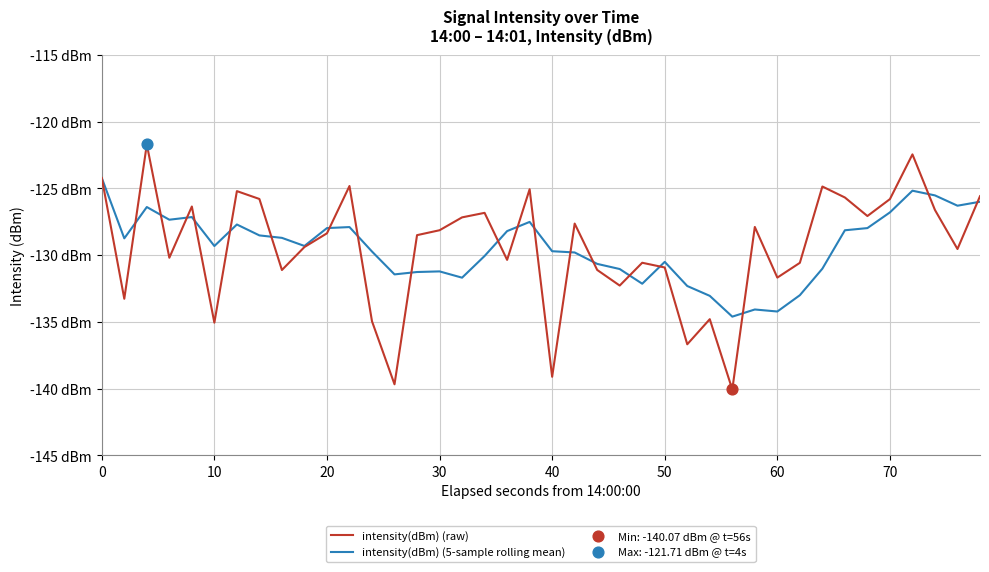

Is this an area chart (filled region under the line)?

No